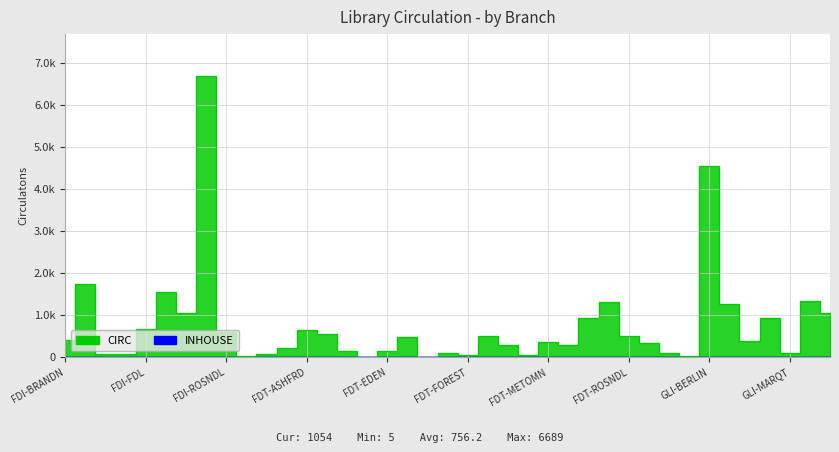

What is the label of the 10th point from the left?

FDI-WAUPUN